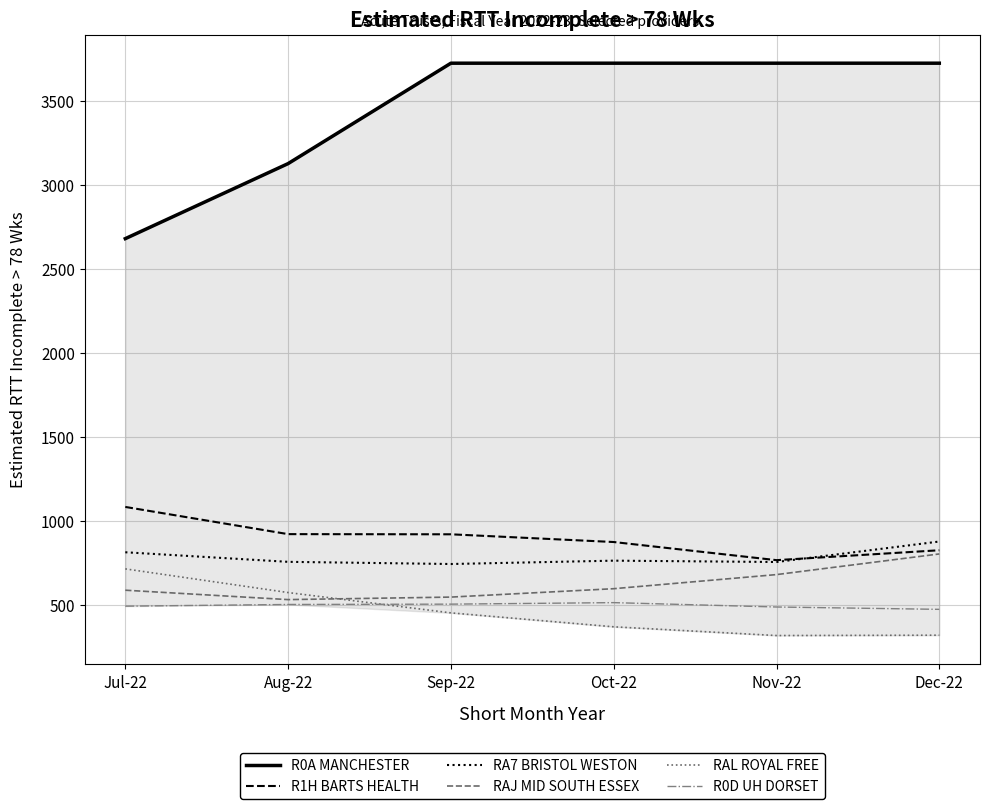

Rank the categories by R0A MANCHESTER value from highest to lowest.

Sep-22, Oct-22, Nov-22, Dec-22, Aug-22, Jul-22